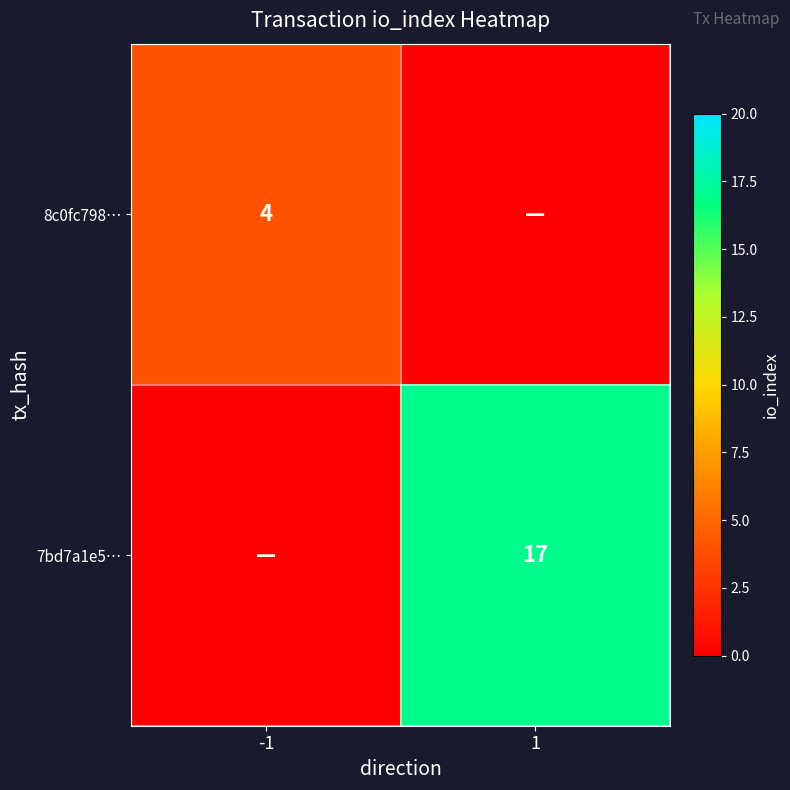

Which label corresponds to the smallest value in the chart?

1